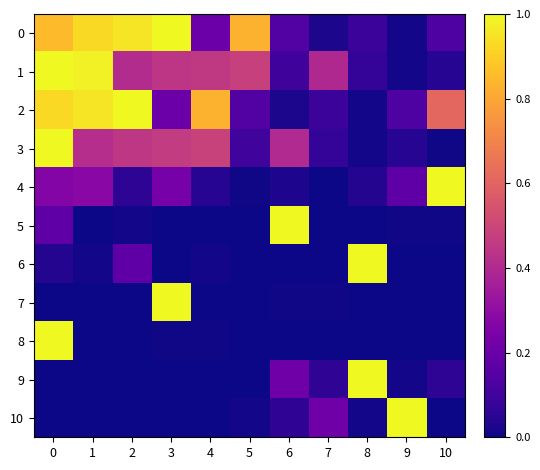

Reading right to left, extract all data points from this chart.

0: 10=0.1	9=0.0	8=0.1	7=0.0	6=0.1	5=0.8	4=0.2	3=1.0	2=1.0	1=0.9	0=0.9
1: 10=0.0	9=0.0	8=0.1	7=0.4	6=0.1	5=0.5	4=0.5	3=0.4	2=0.4	1=1.0	0=1.0
2: 10=0.6	9=0.1	8=0.0	7=0.1	6=0.0	5=0.1	4=0.8	3=0.2	2=1.0	1=1.0	0=0.9
3: 10=0.0	9=0.0	8=0.0	7=0.1	6=0.4	5=0.1	4=0.5	3=0.5	2=0.4	1=0.4	0=1.0
4: 10=1.0	9=0.2	8=0.0	7=0.0	6=0.0	5=0.0	4=0.0	3=0.2	2=0.1	1=0.3	0=0.3
5: 10=0.0	9=0.0	8=0.0	7=0.0	6=1.0	5=0.0	4=0.0	3=0.0	2=0.0	1=0.0	0=0.2
6: 10=0.0	9=0.0	8=1.0	7=0.0	6=0.0	5=0.0	4=0.0	3=0.0	2=0.2	1=0.0	0=0.0
7: 10=0.0	9=0.0	8=0.0	7=0.0	6=0.0	5=0.0	4=0.0	3=1.0	2=0.0	1=0.0	0=0.0
8: 10=0.0	9=0.0	8=0.0	7=0.0	6=0.0	5=0.0	4=0.0	3=0.0	2=0.0	1=0.0	0=1.0
9: 10=0.1	9=0.0	8=1.0	7=0.1	6=0.2	5=0.0	4=0.0	3=0.0	2=0.0	1=0.0	0=0.0
10: 10=0.0	9=1.0	8=0.0	7=0.2	6=0.1	5=0.0	4=0.0	3=0.0	2=0.0	1=0.0	0=0.0